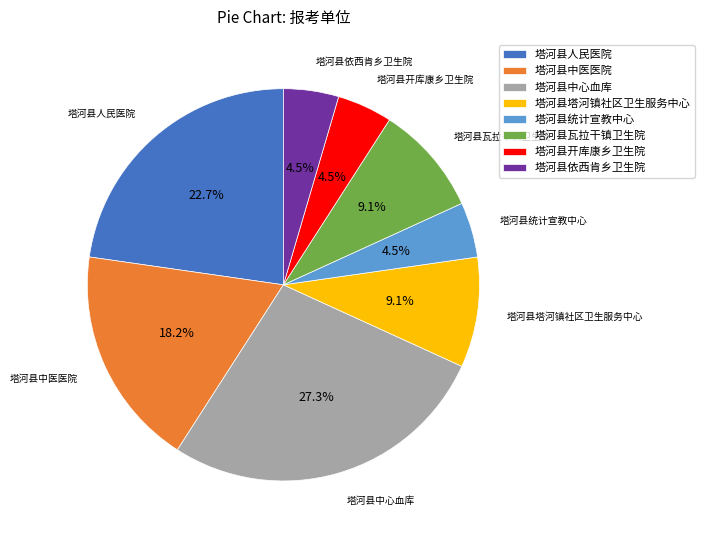

Which slice is the largest?

塔河县中心血库